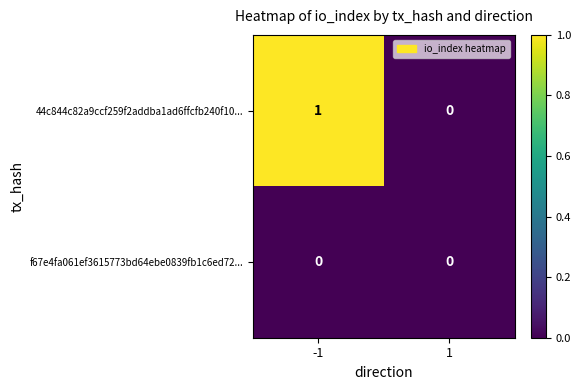

Between -1 and 1, which series saw the biggest shift?

44c844c82a9ccf259f2addba1ad6ffcfb240f10...